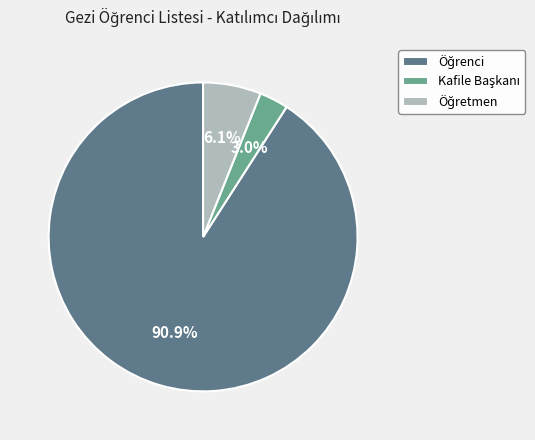

Does any single category account for the majority?

Yes